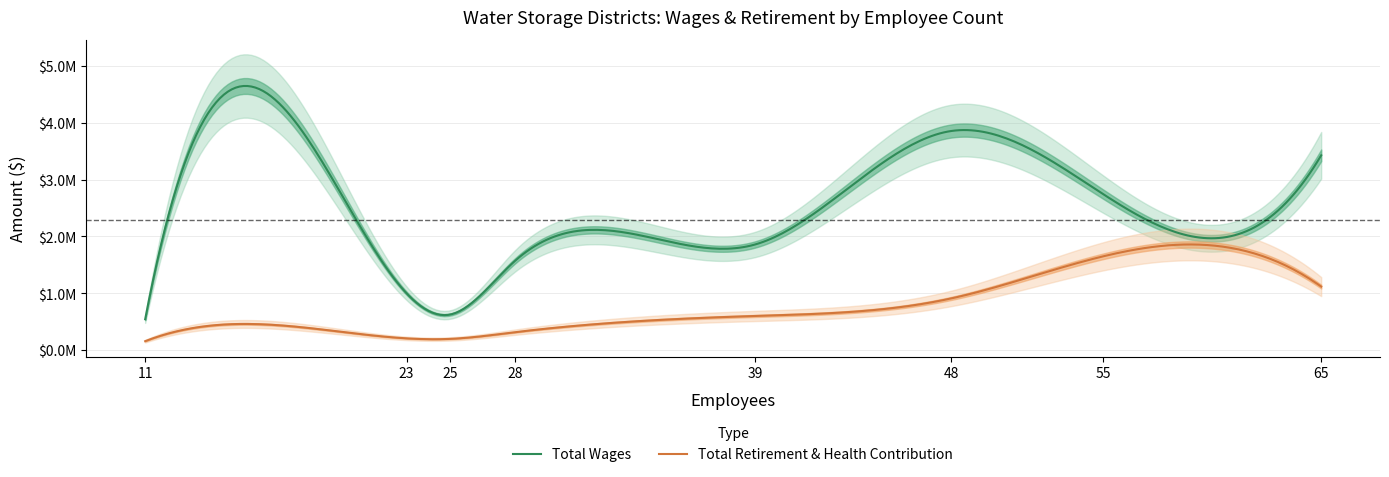

Between 11 and 28, which series saw the biggest shift?

Total Wages